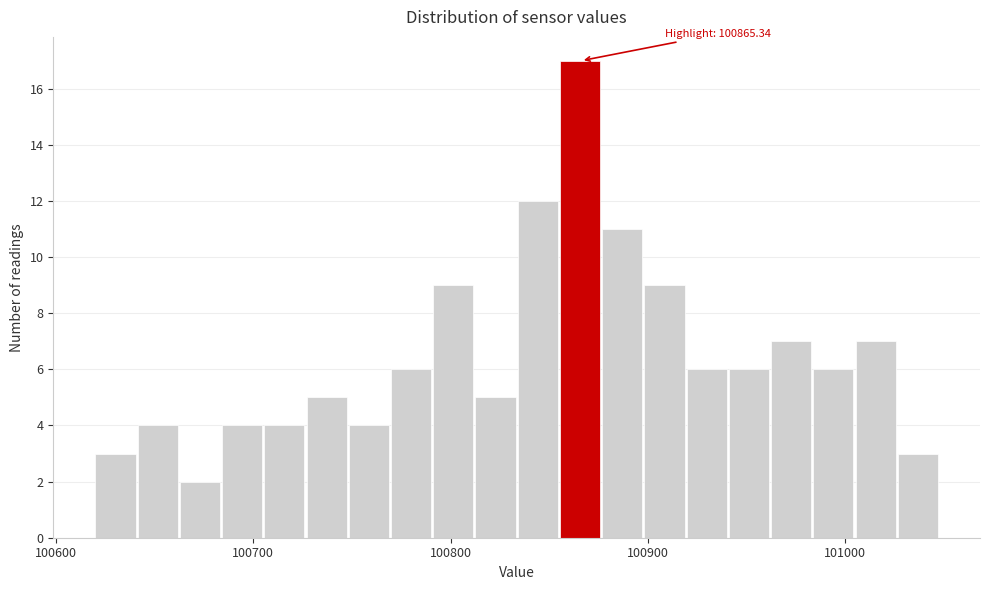

Around what value on the x-axis is the tallest bar? Give the approximate position of its centre, as read against the axis.

100870